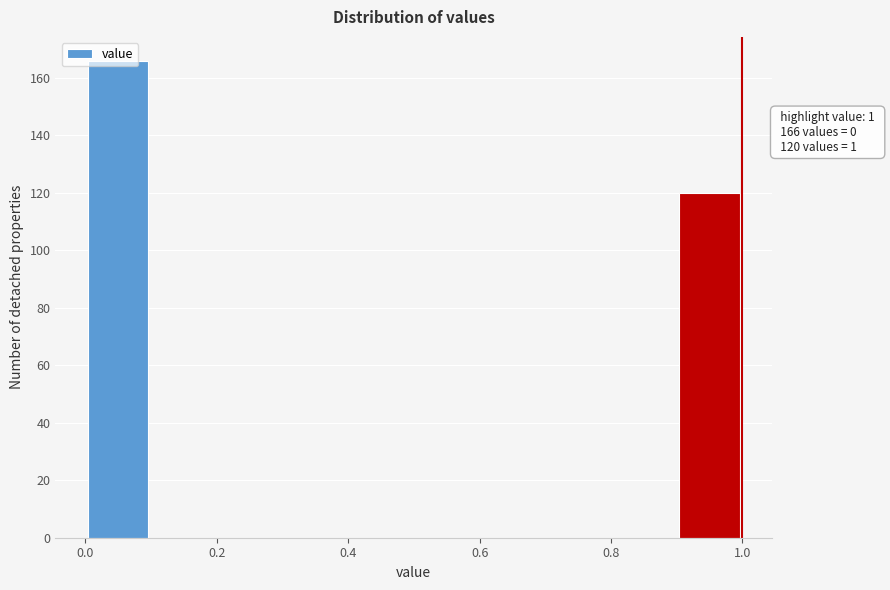

Over which range of the x-axis is the bar tallest?

0.0 to 0.1